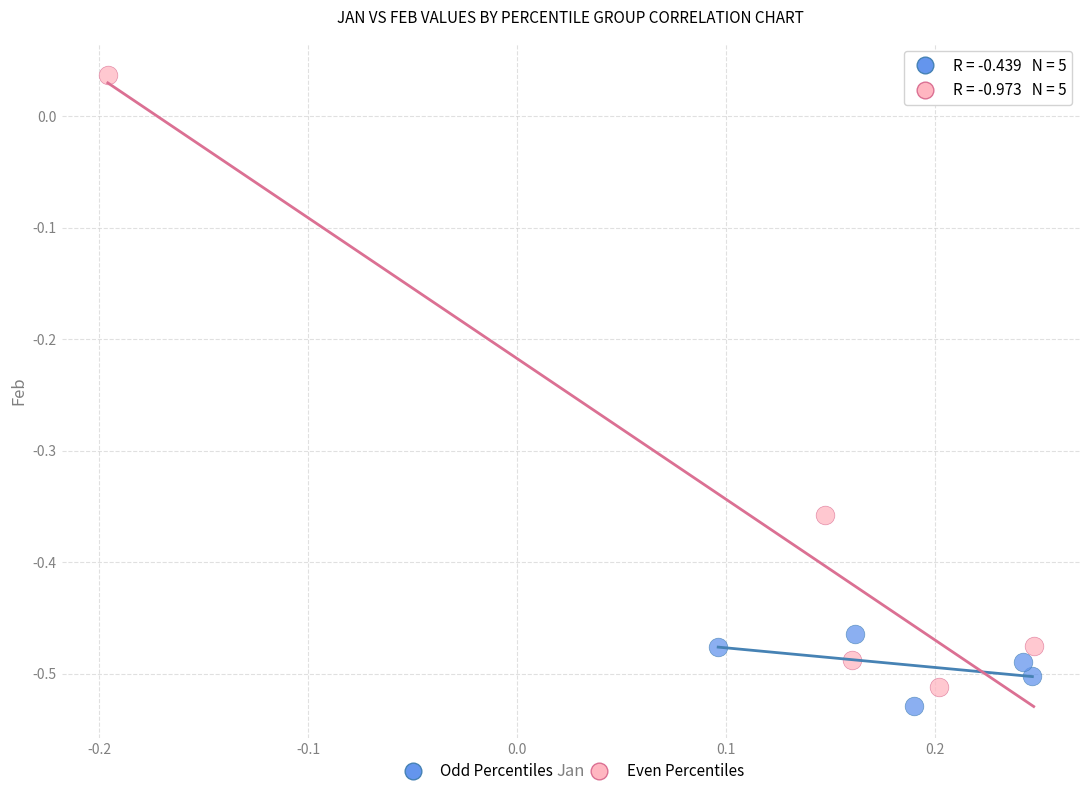

What are all the series names shown in the legend?

Odd Percentiles, Even Percentiles